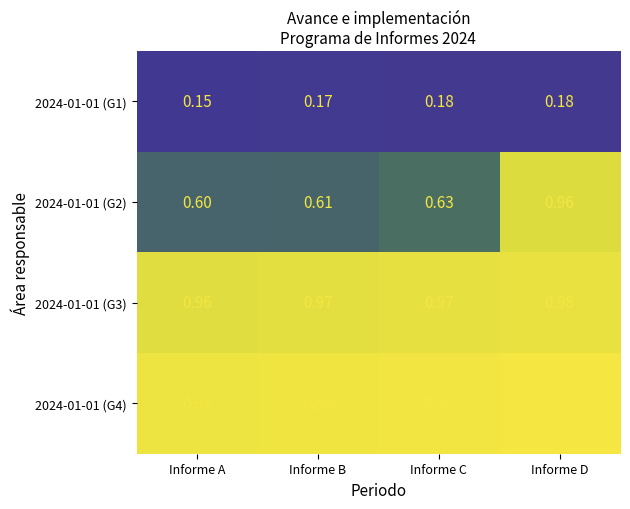

List the series in order of their peak value, highest first.

2024-01-01 (G4), 2024-01-01 (G3), 2024-01-01 (G2), 2024-01-01 (G1)